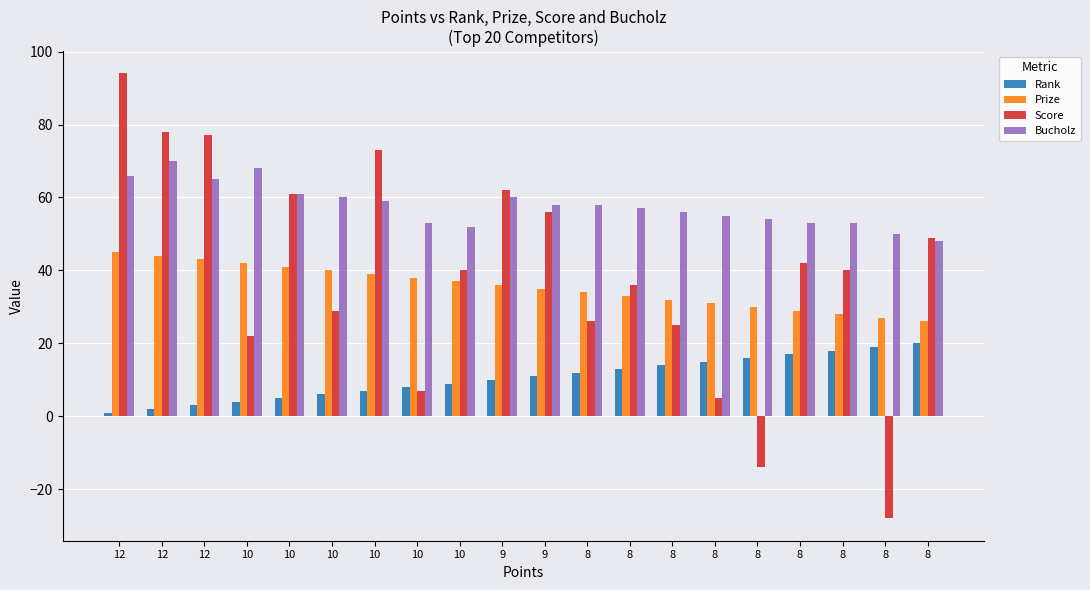

Are the bars grouped side by side (vs. stacked)?

Yes